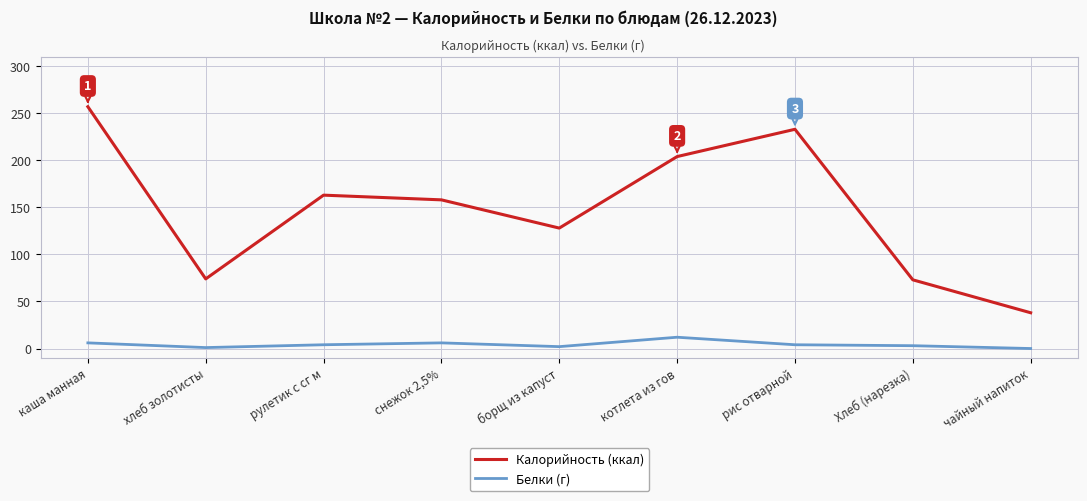

True or false: Калорийность (ккал) and Белки (г) intersect in this chart.

False